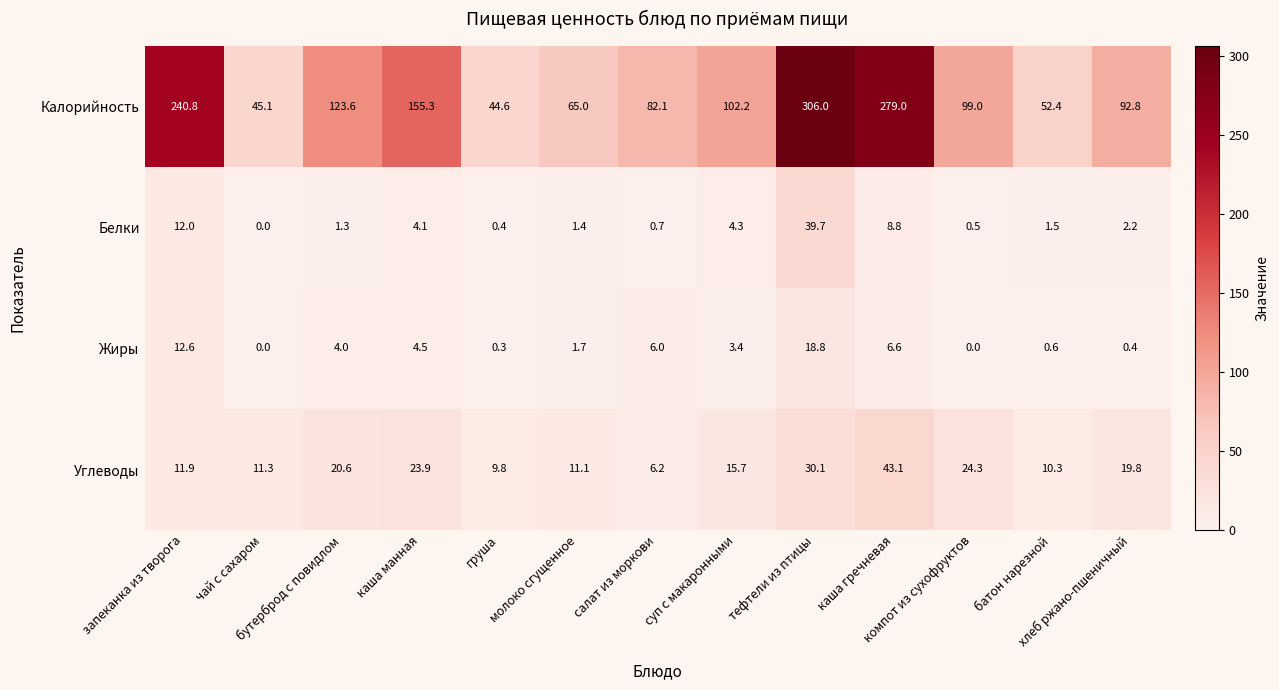

Rank the series by their maximum value, from highest to lowest.

Калорийность, Углеводы, Белки, Жиры